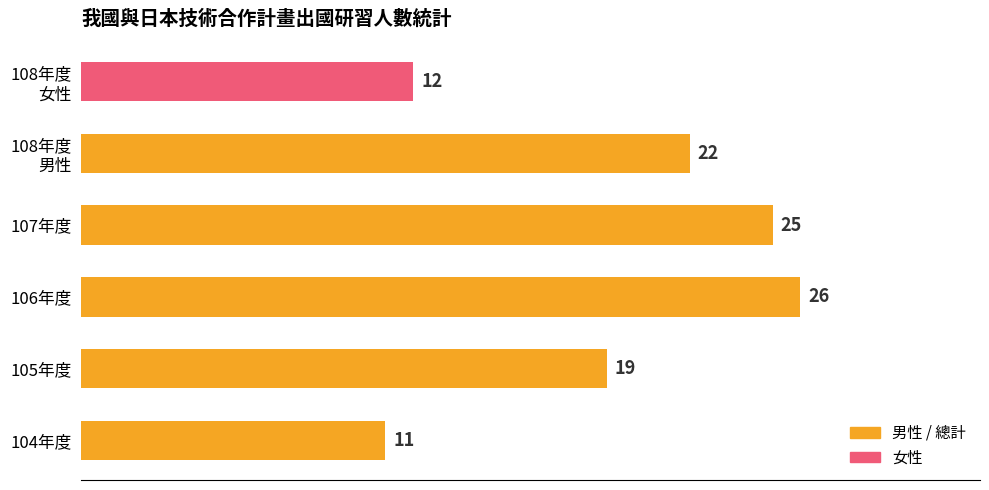

Reading top to bottom, list all the values displayed in this chart.

12	22	25	26	19	11